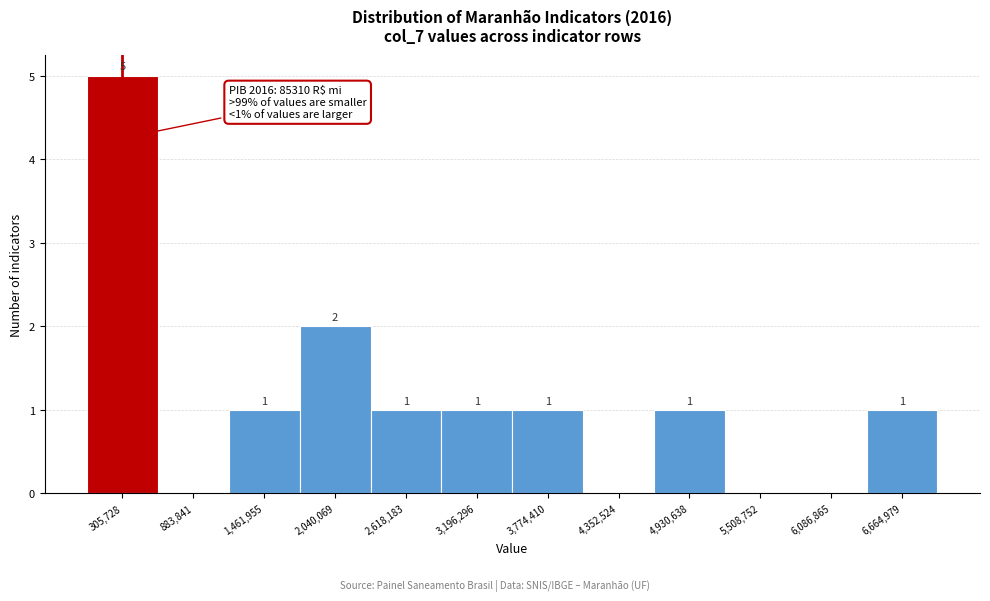

Over which range of the x-axis is the bar tallest?

0 to 600000